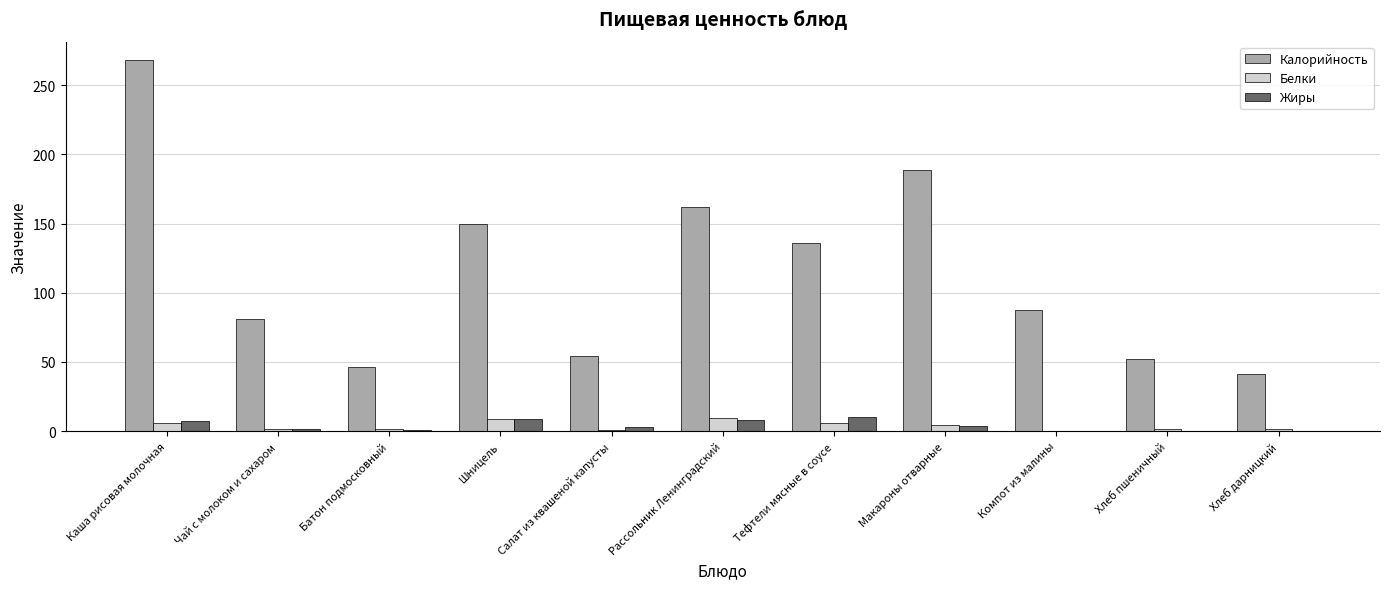

At which category is the sum across all series the highest?

Каша рисовая молочная